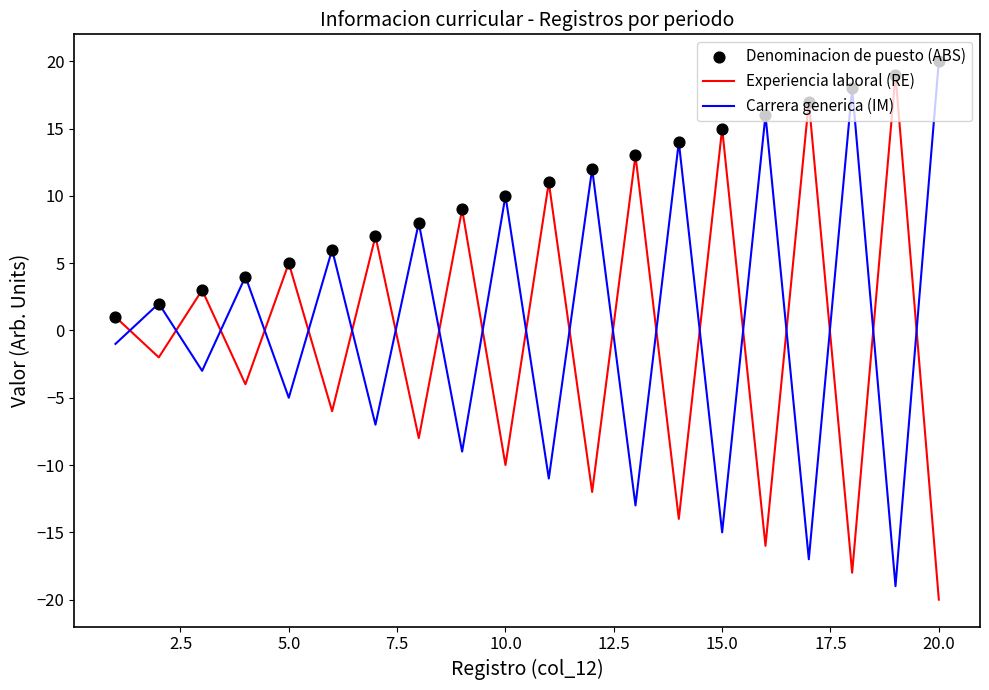

What is the highest value of the Carrera generica (IM) series?

20